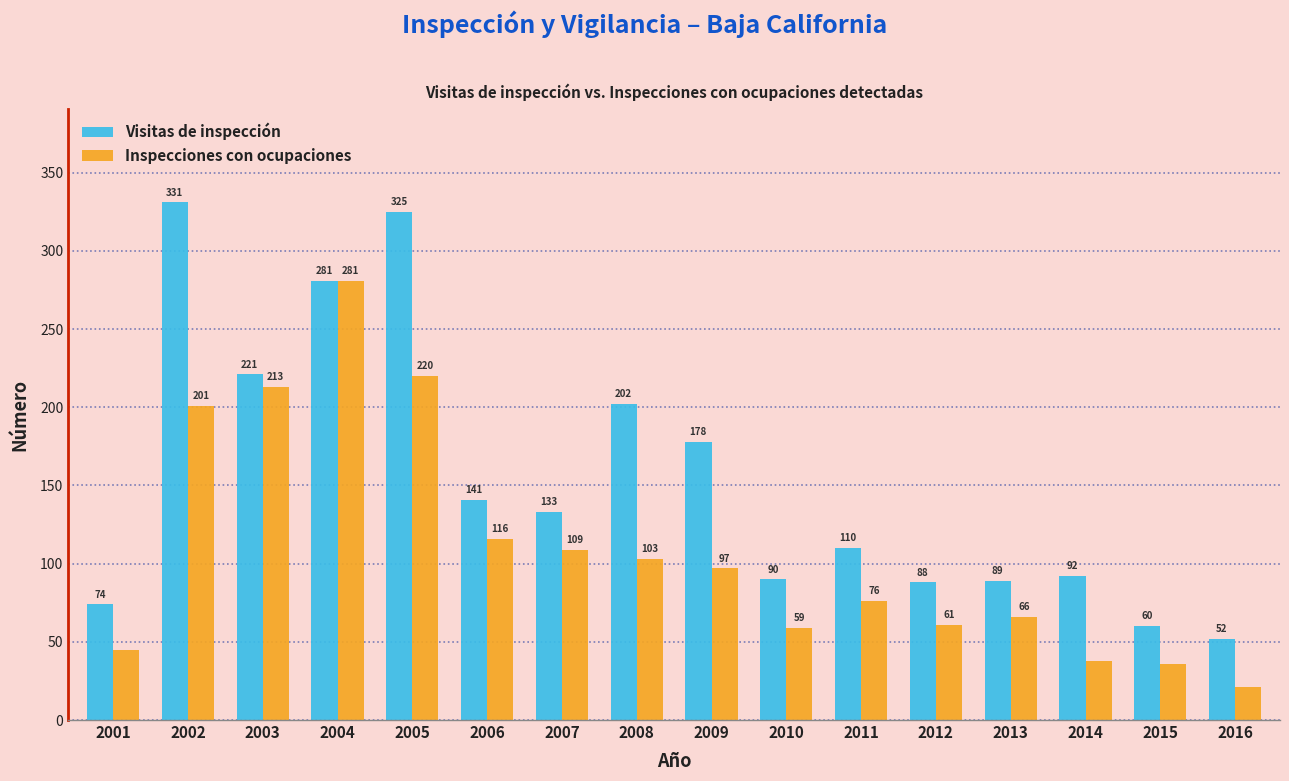

How many bars are there in each group?

2